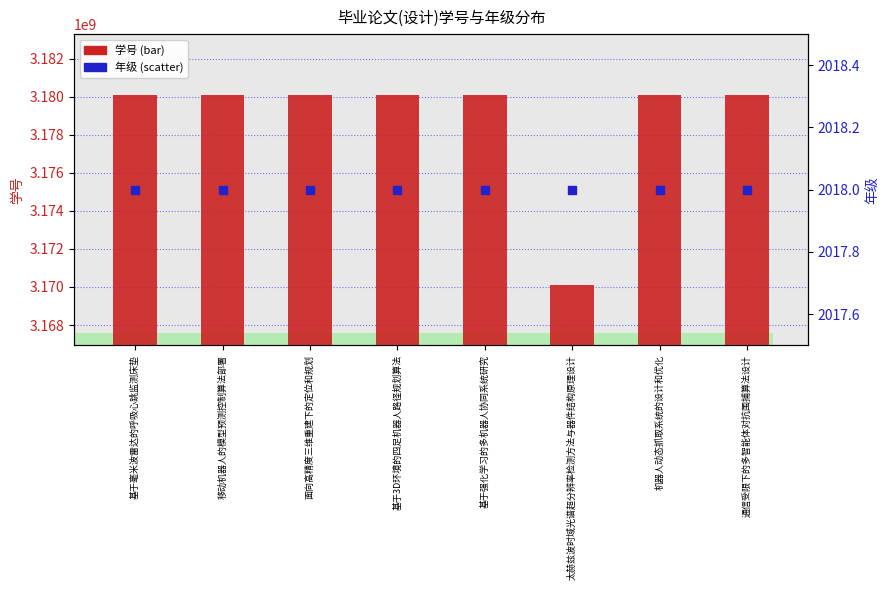

Which series reaches the maximum Y coordinate?

学号